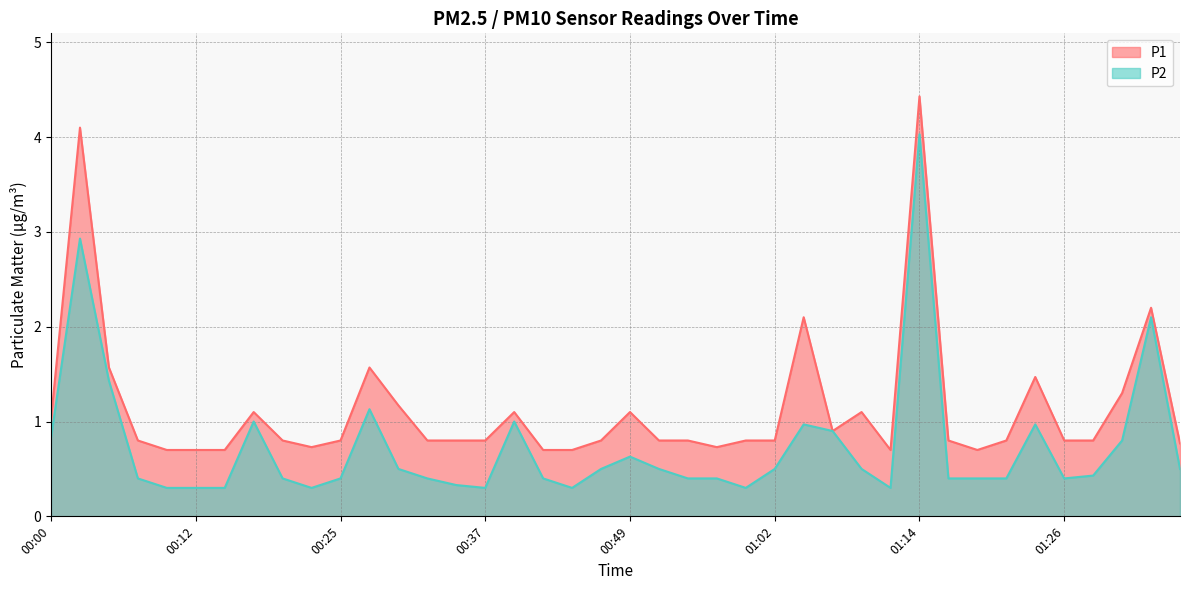

How many distinct data groups are displayed?

2